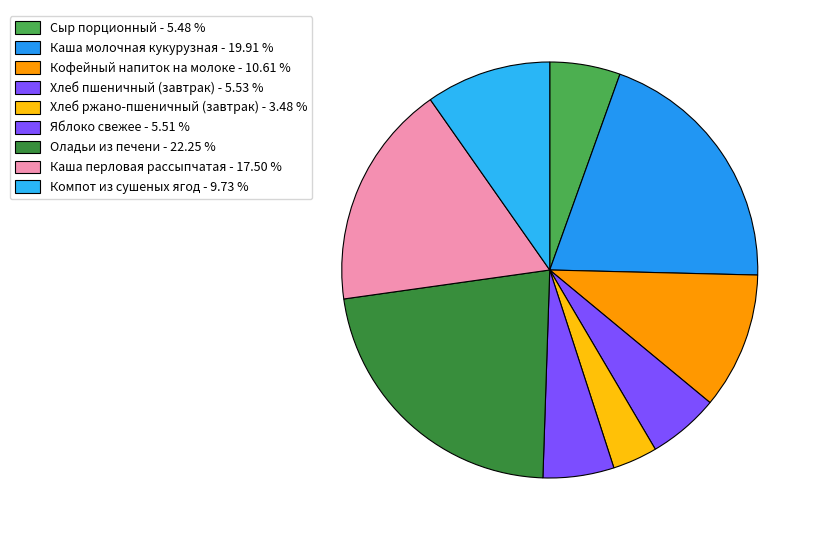

Which category has the smallest portion of the pie?

Хлеб ржано-пшеничный (завтрак)